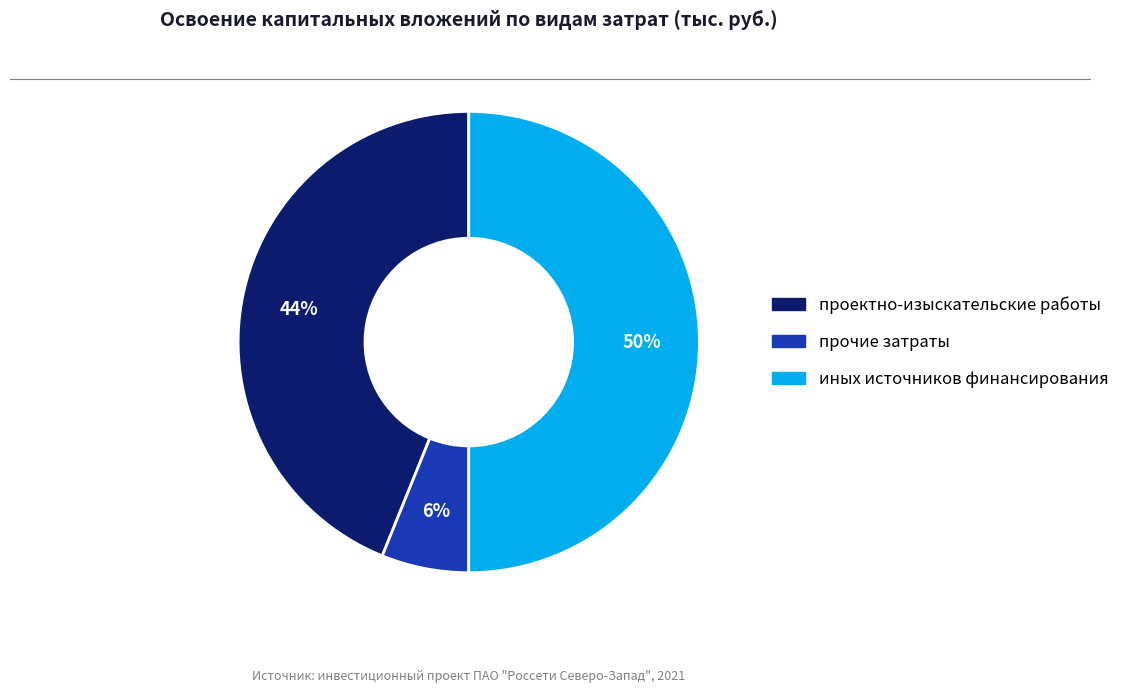

To the nearest percent, what is the difference between the largest and smallest slice percentages?

44%